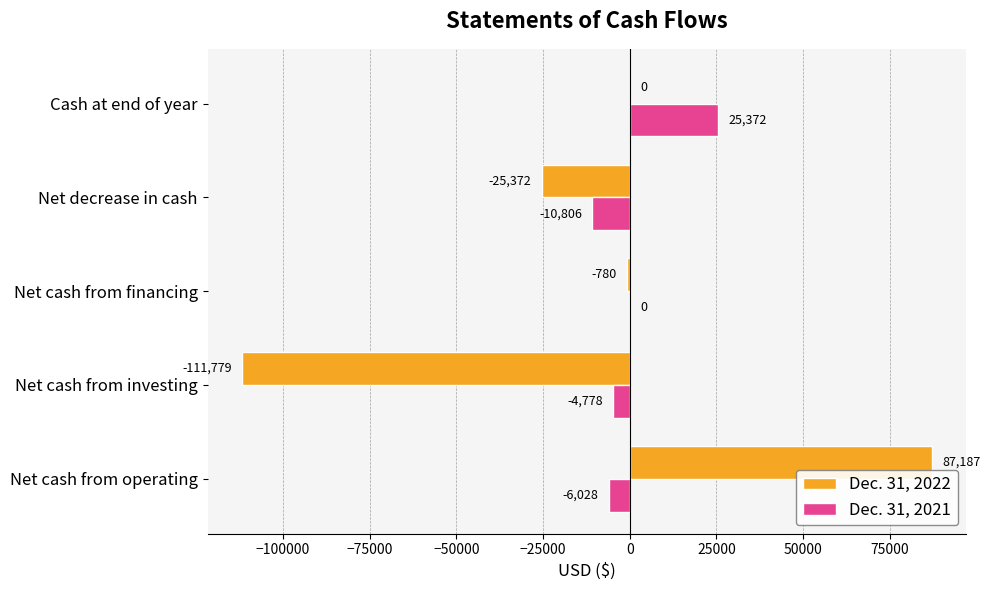

Which series has the largest total across all categories?

Dec. 31, 2021